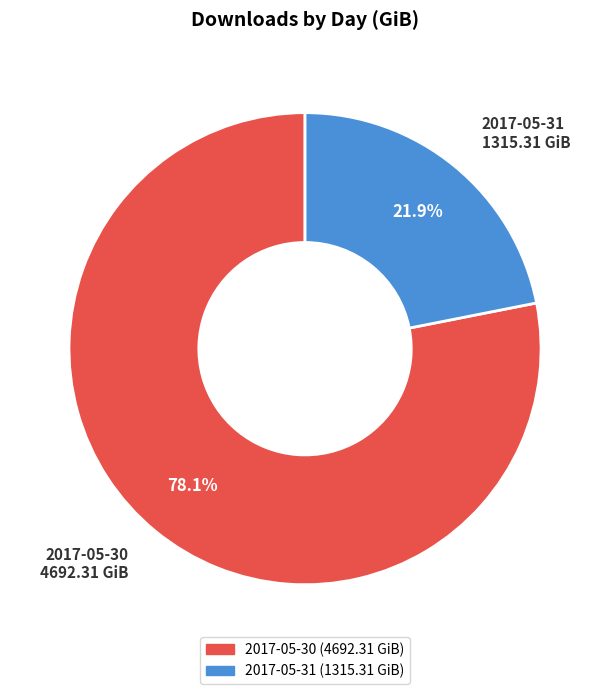

Do 2017-05-30 and 2017-05-31 together represent more than half of the pie?

Yes